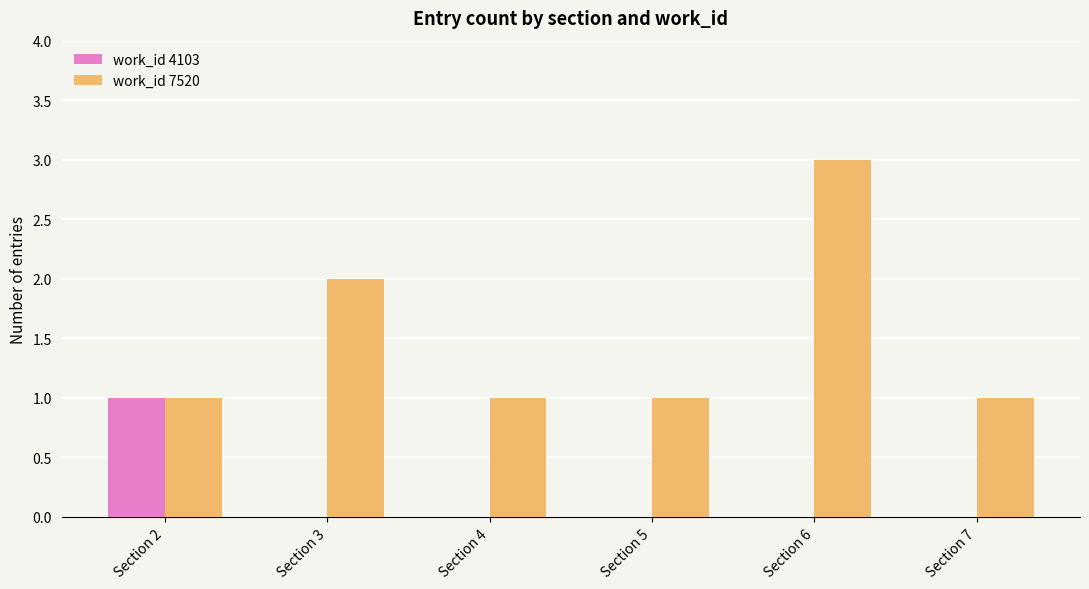

Reading left to right, extract all data points from this chart.

work_id 4103: Section 2=1	Section 3=0	Section 4=0	Section 5=0	Section 6=0	Section 7=0
work_id 7520: Section 2=1	Section 3=2	Section 4=1	Section 5=1	Section 6=3	Section 7=1